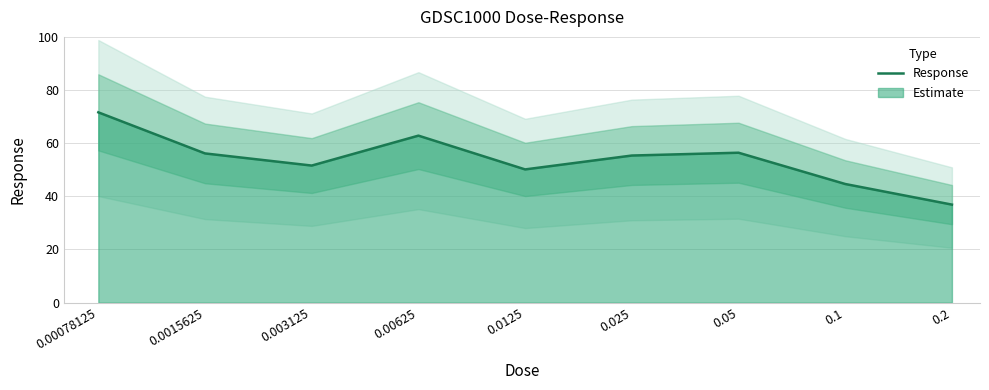

What is the label of the 9th point from the left?

0.2